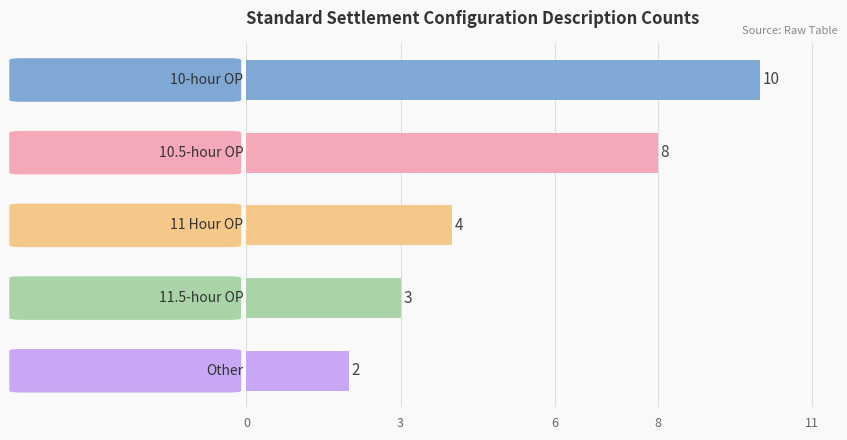

Reading top to bottom, what are all the values shown in this chart?

10	8	4	3	2